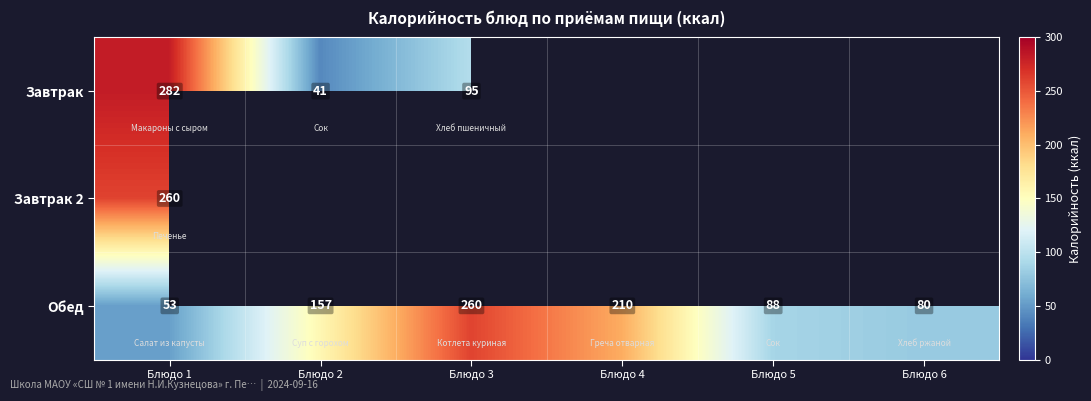

The Обед series shows 260 at Блюдо 3. True or false?

True